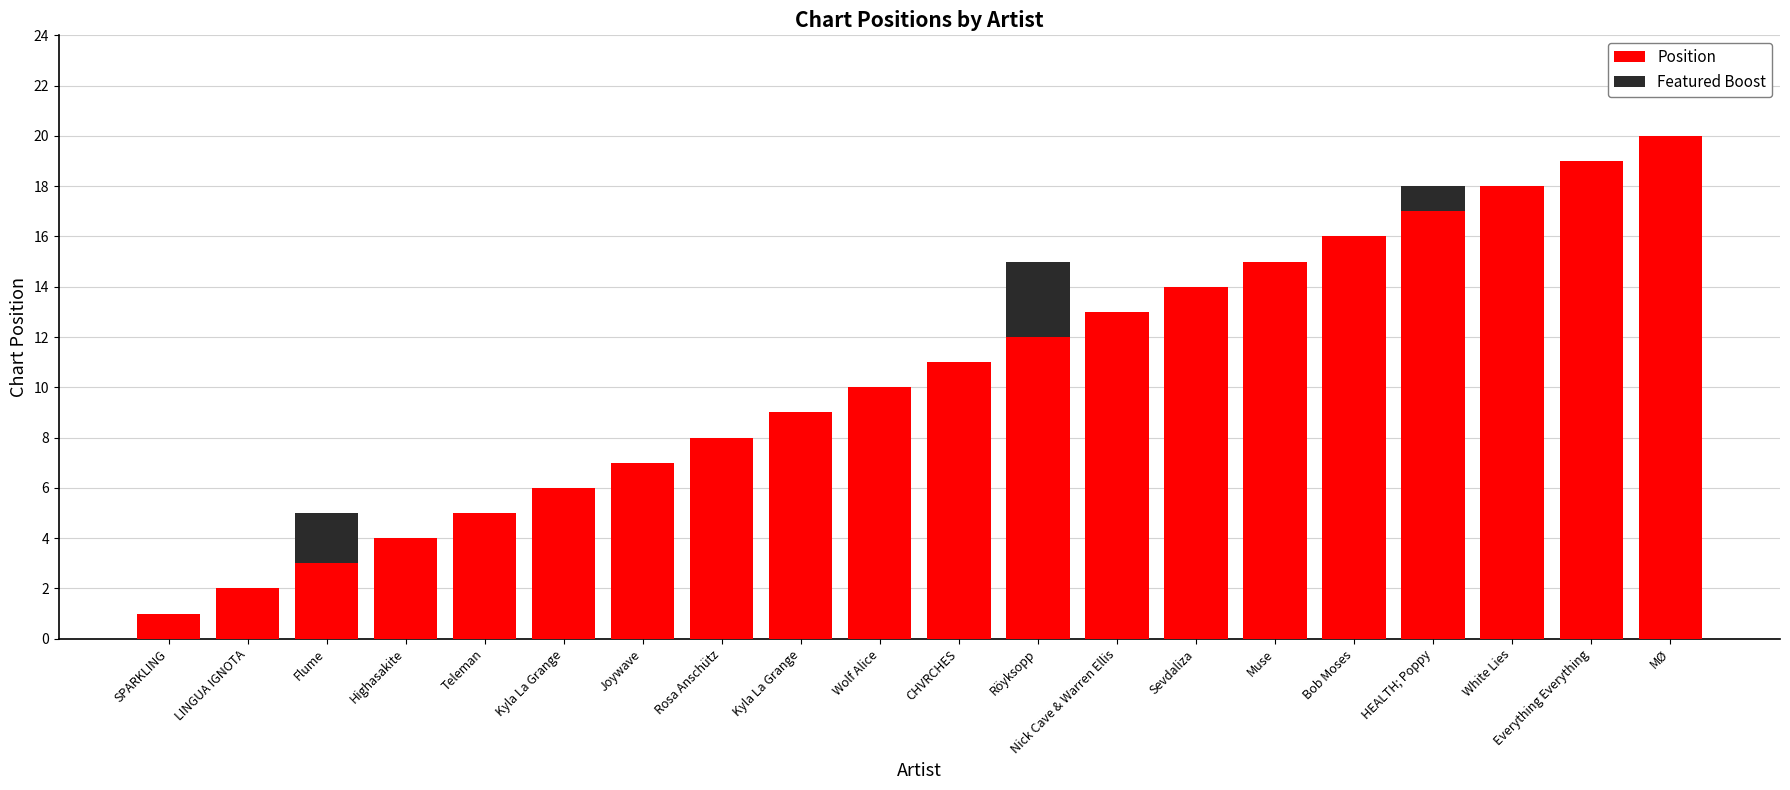

List the series in order of their peak value, highest first.

Position, Featured Boost